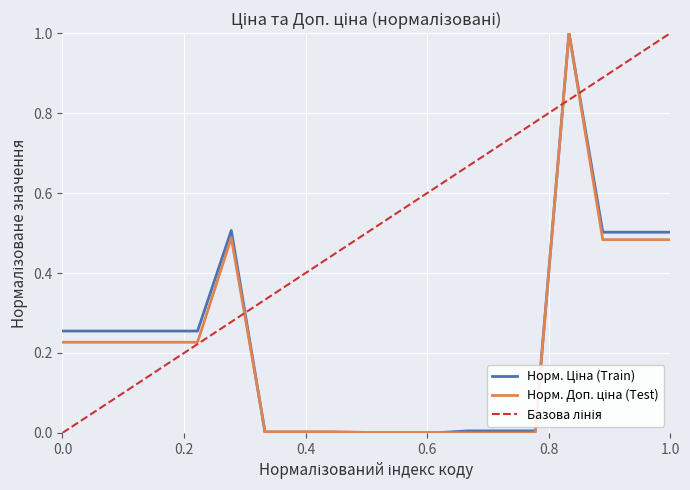

What is the value of the Доп. ціна point at the 18th from the left?

0.5